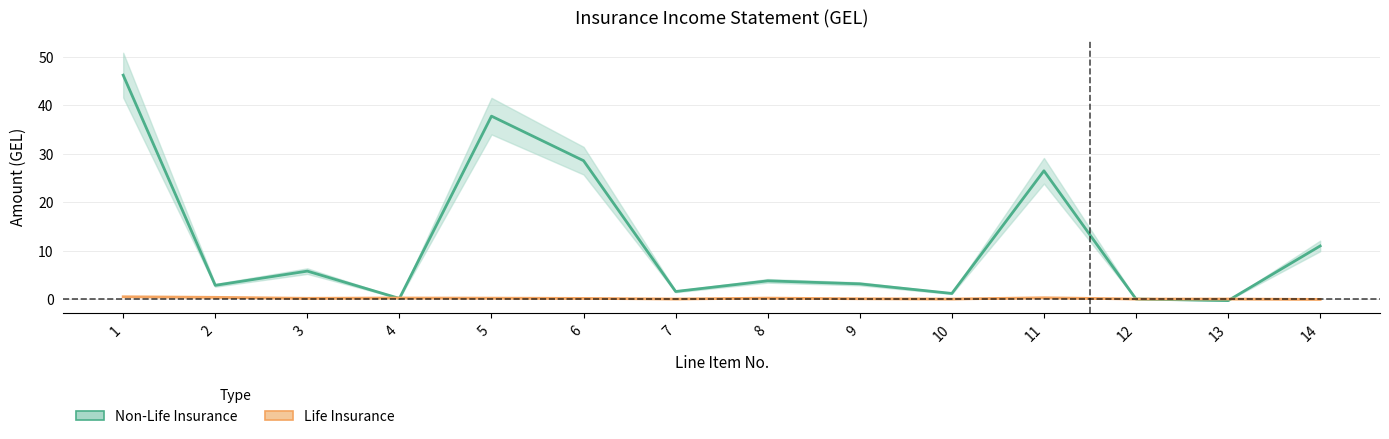

At which category is the sum across all series the highest?

1